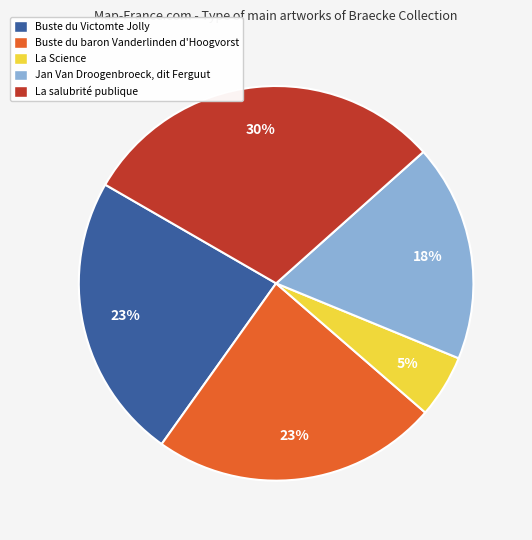

The Buste du Victomte Jolly slice represents 14% of the pie. True or false?

False